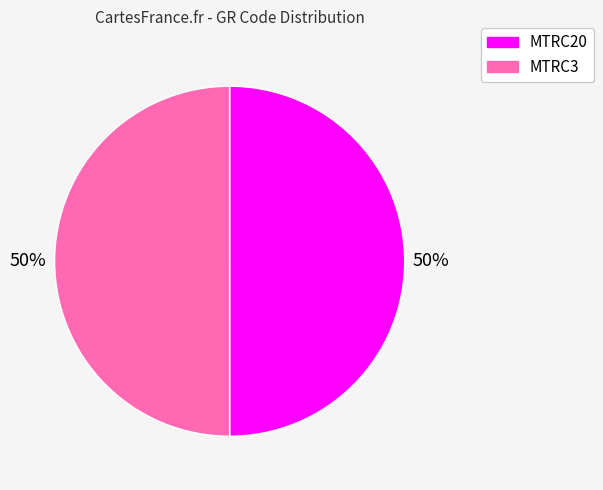

Approximately how many times larger is the value at MTRC20 compared to MTRC3?

1.0